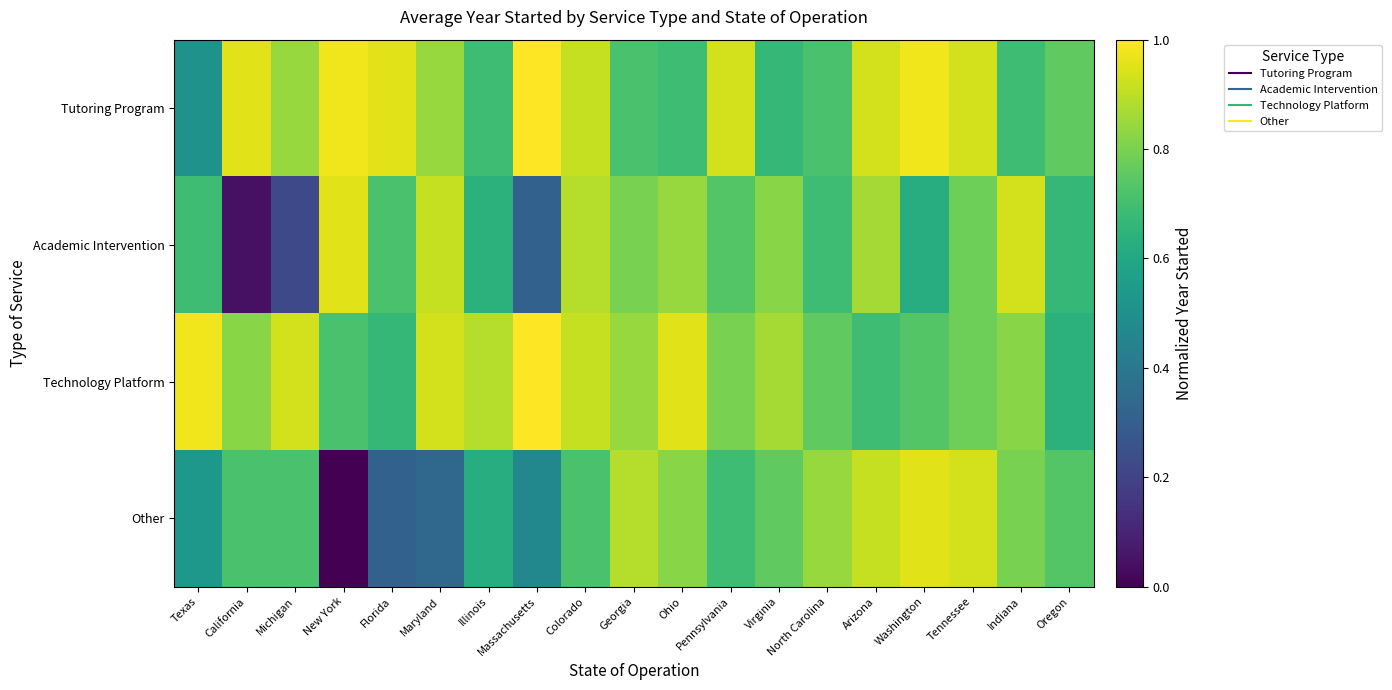

How many categories are shown in the chart?

19